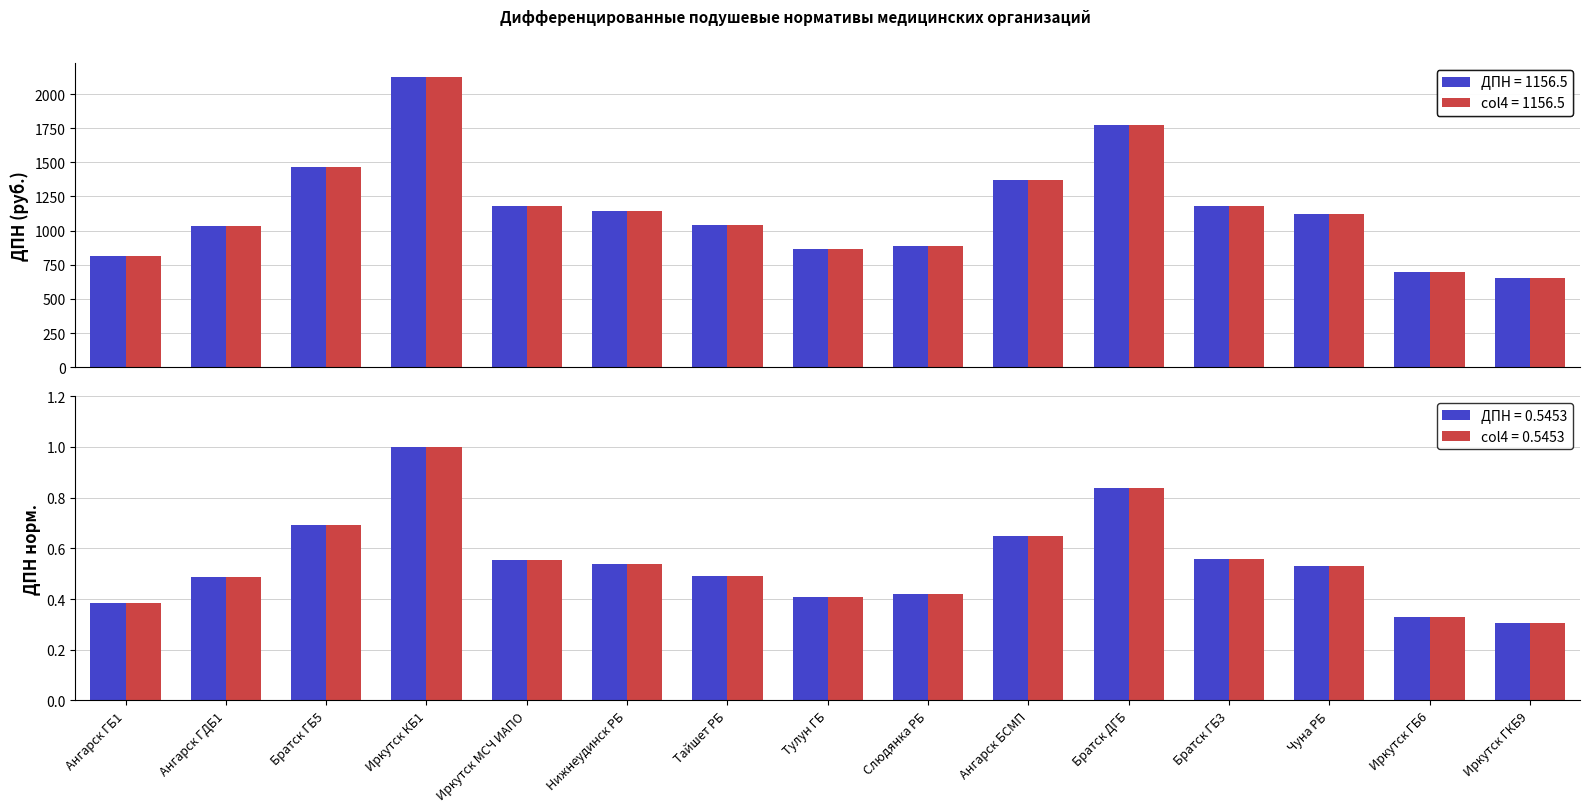

At which label is col_4 closest to 0?

Иркутск ГКБ9